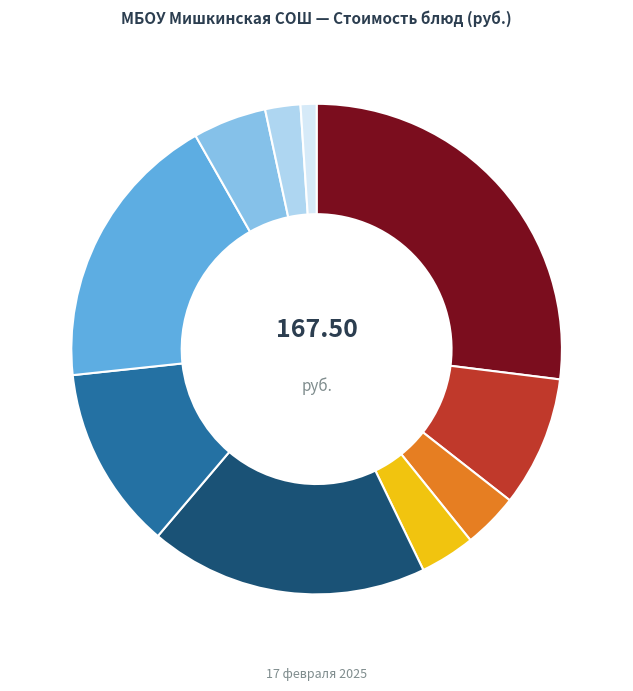

Does any single category account for the majority?

No